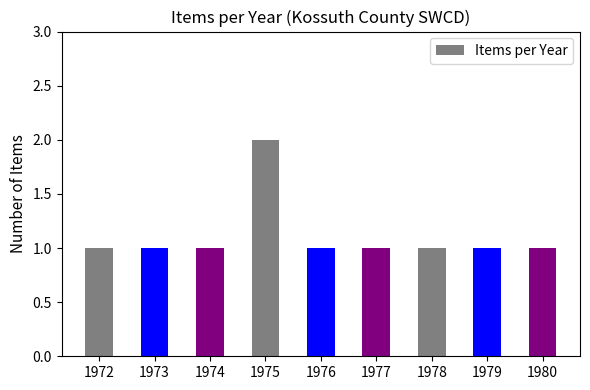

What is the ratio of the value at 1975 to the value at 1976?

2.0